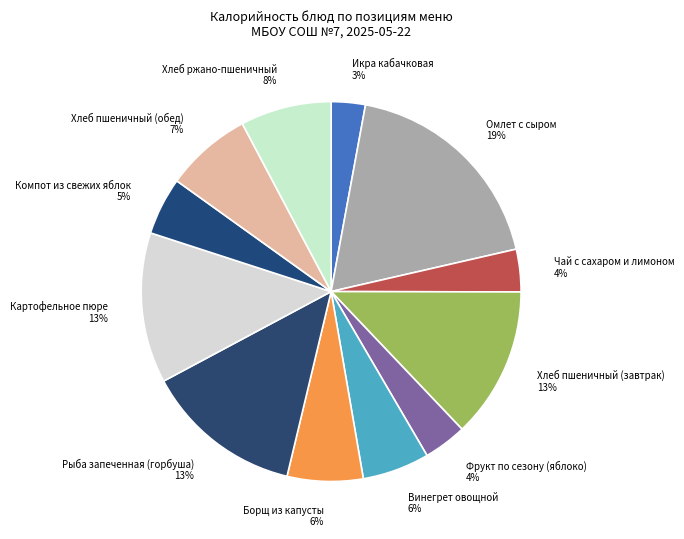

Is the sum of Борщ из капусты and Хлеб пшеничный (обед) greater than half?

No